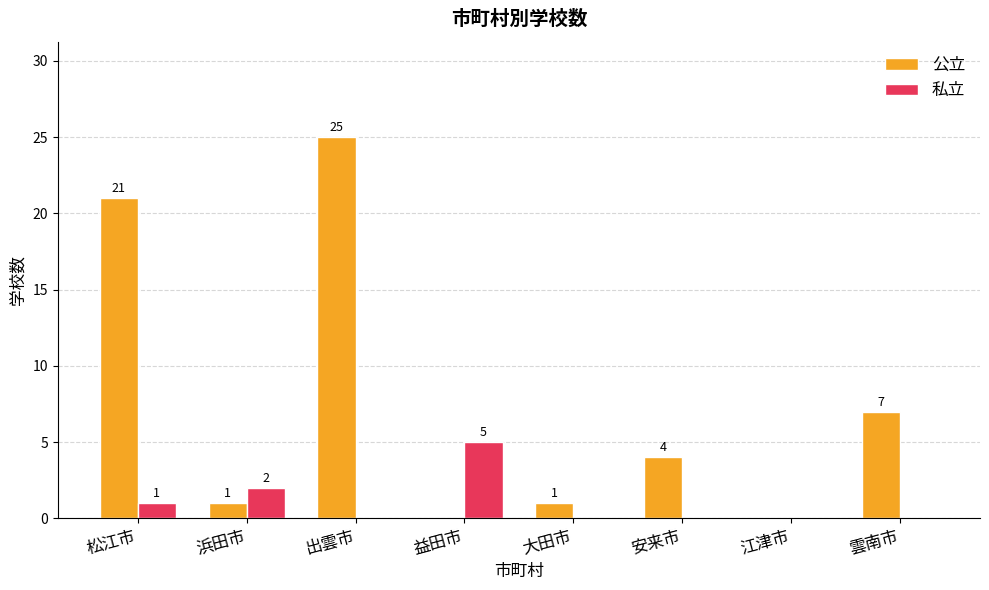

Which label corresponds to the largest value in the chart?

出雲市